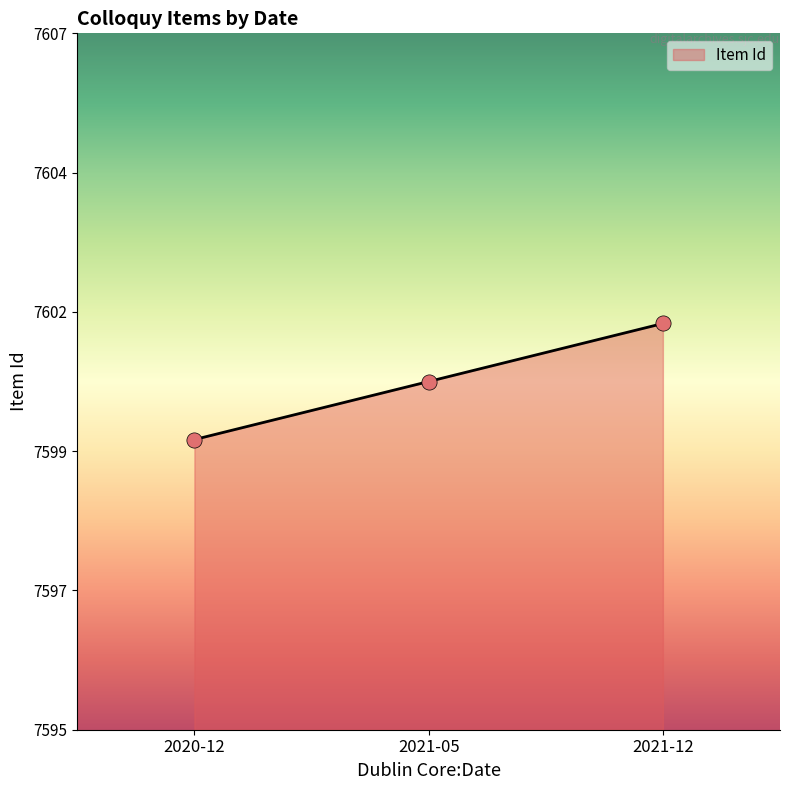

What is the change in value from 2020-12 to 2021-05?

+1